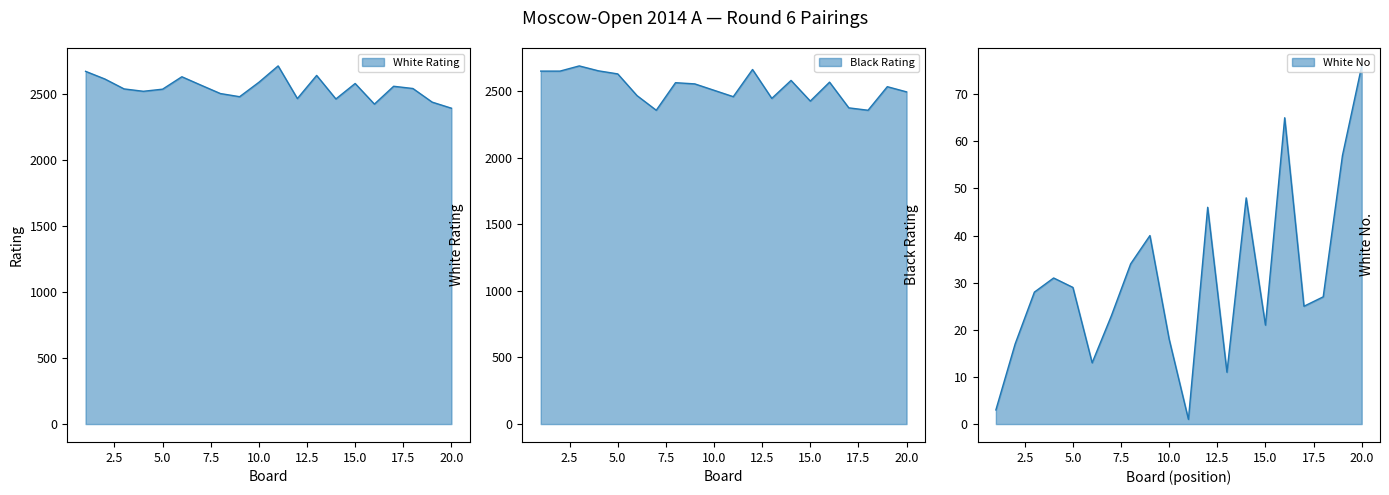

At which label is Black Rating closest to 2523?

19